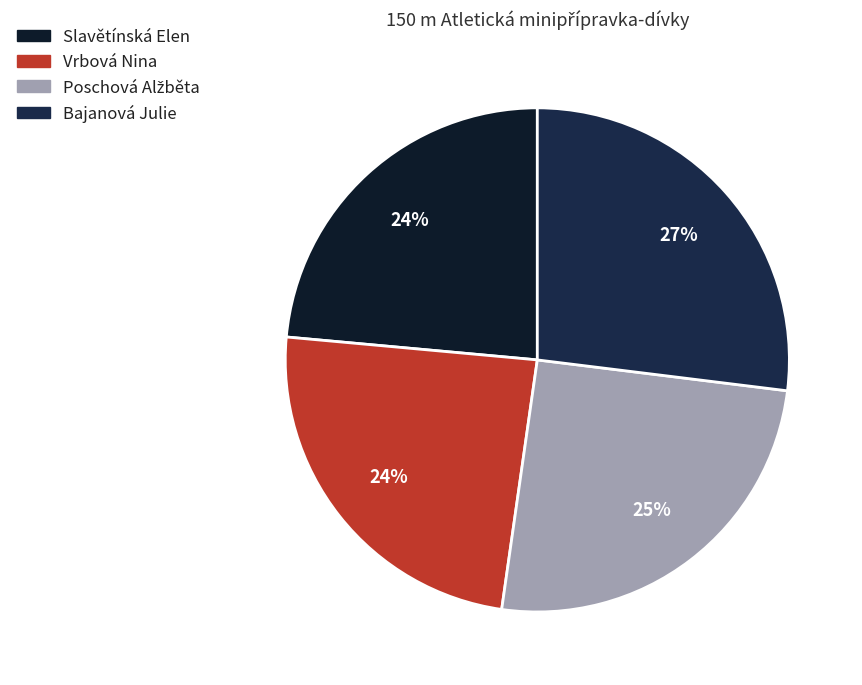

How many segments does this pie chart have?

4